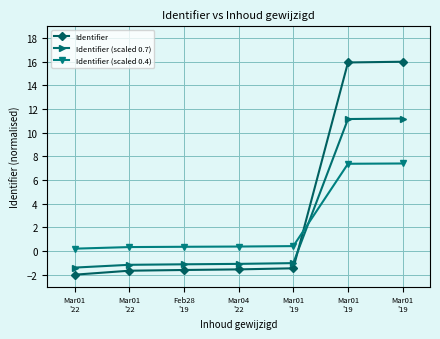

Reading left to right, extract all data points from this chart.

Identifier: -2.0	-1.7	-1.6	-1.6	-1.5	15.9	16.0
Identifier (scaled 0.7): -1.4	-1.2	-1.1	-1.1	-1.0	11.2	11.2
Identifier (scaled 0.4): 0.2	0.3	0.4	0.4	0.4	7.4	7.4